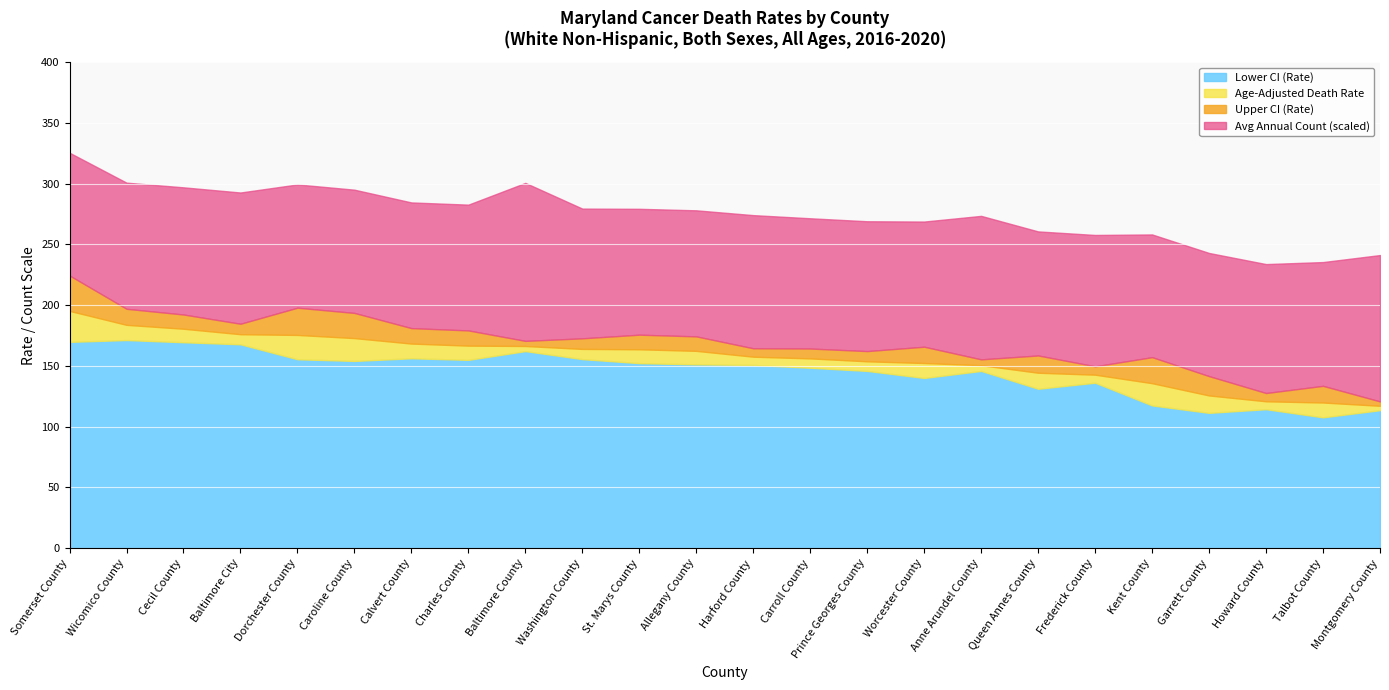

True or false: Lower CI (Rate) has more than 1 points higher than both neighbors.

True